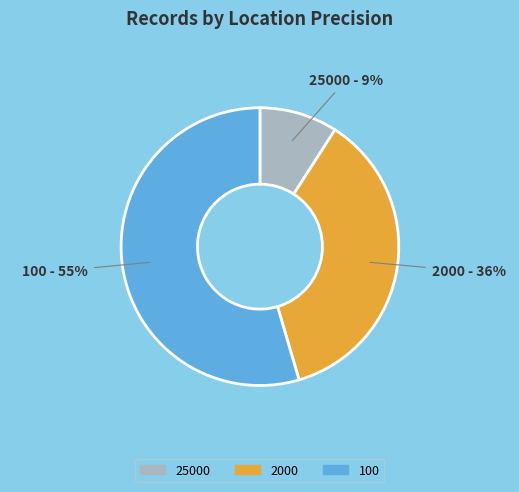

How many segments does this pie chart have?

3